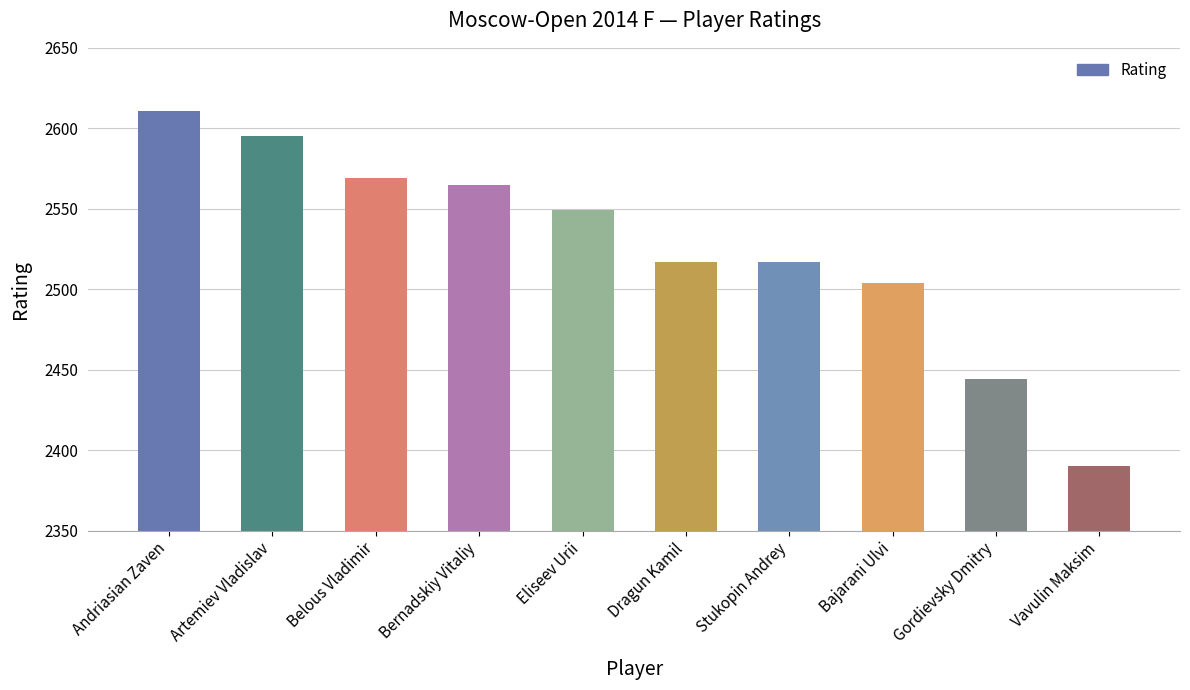

How many distinct data groups are displayed?

1